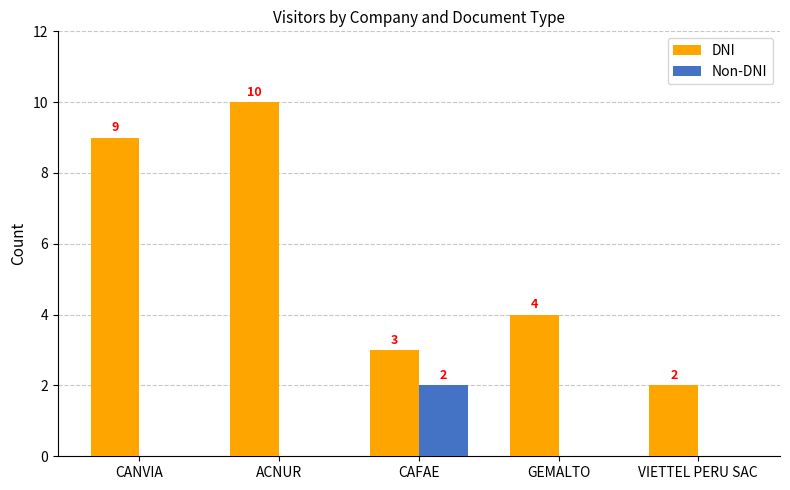

Count the Non-DNI values in the range 0 to 1.

4